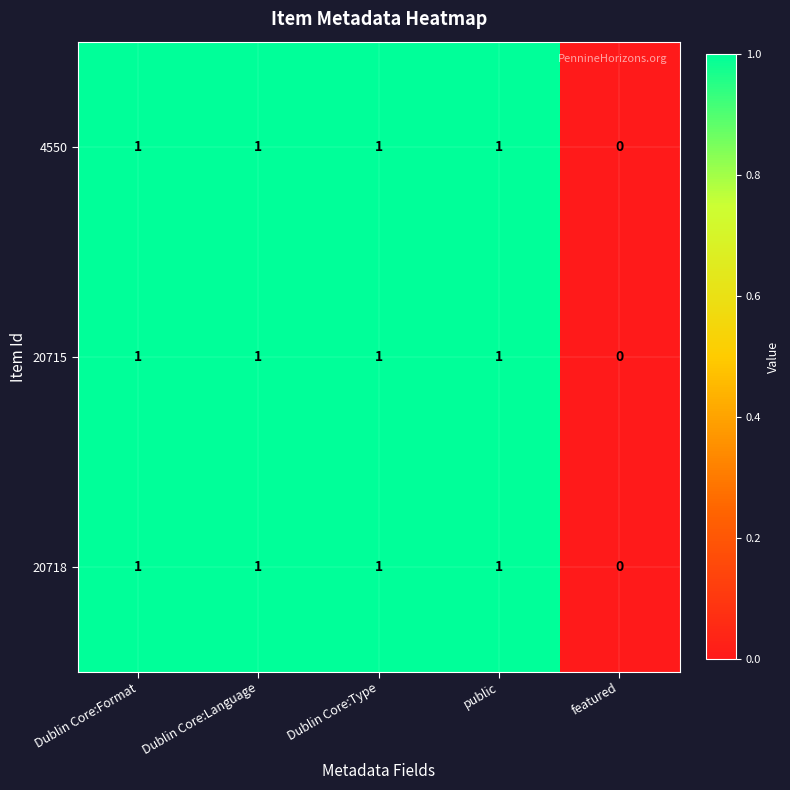

How many 20718 values are between 1 and 2?

4